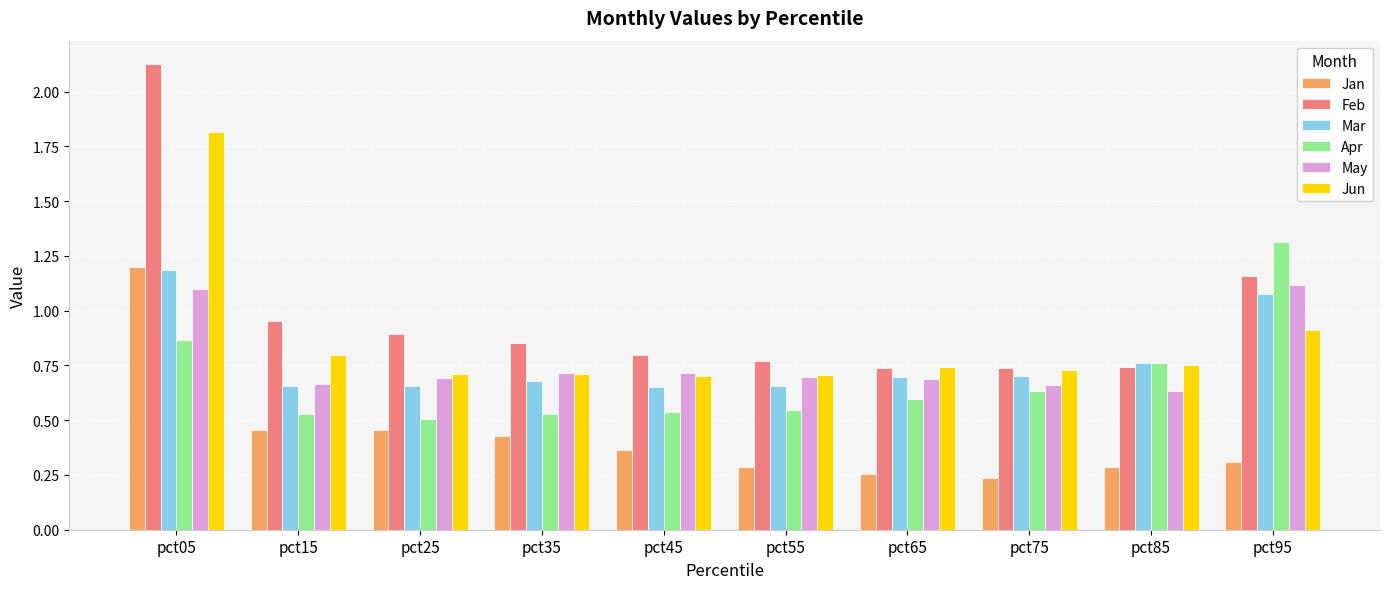

At how many categories does at least one series exceed 0?

10